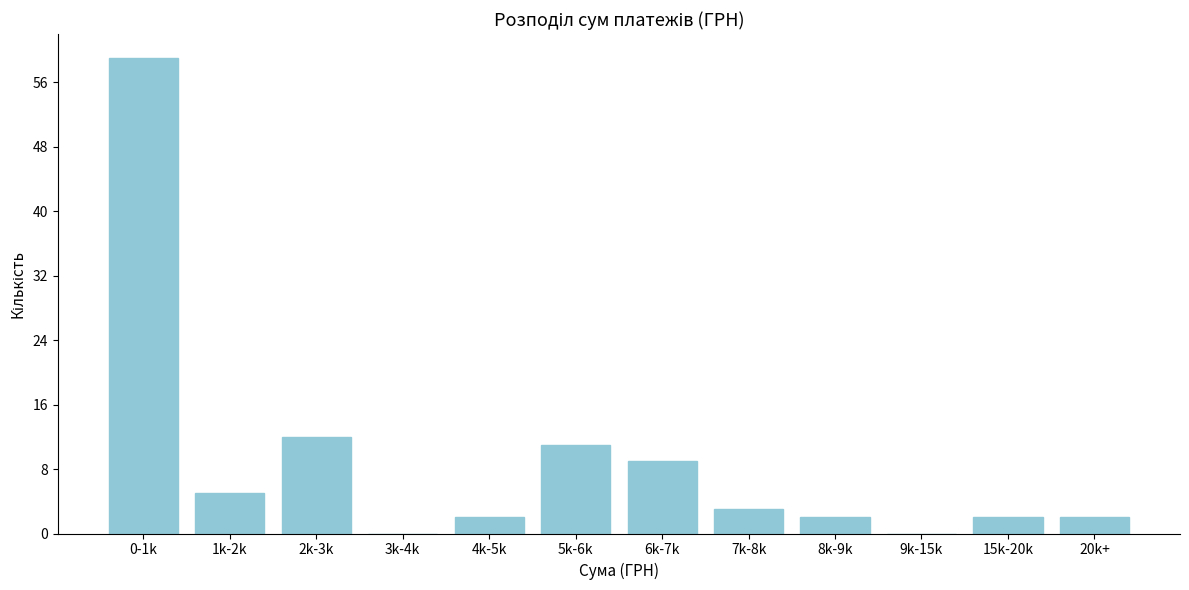

Reading left to right, what are all the values shown in this chart?

0-1k=59	1k-2k=5	2k-3k=12	3k-4k=0	4k-5k=2	5k-6k=11	6k-7k=9	7k-8k=3	8k-9k=2	9k-15k=0	15k-20k=2	20k+=2